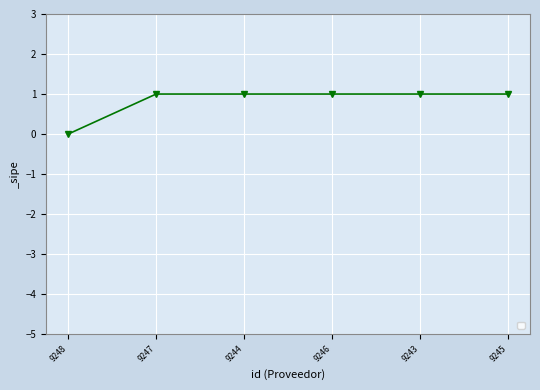

True or false: the data has more than 2 interior local peaks.

False